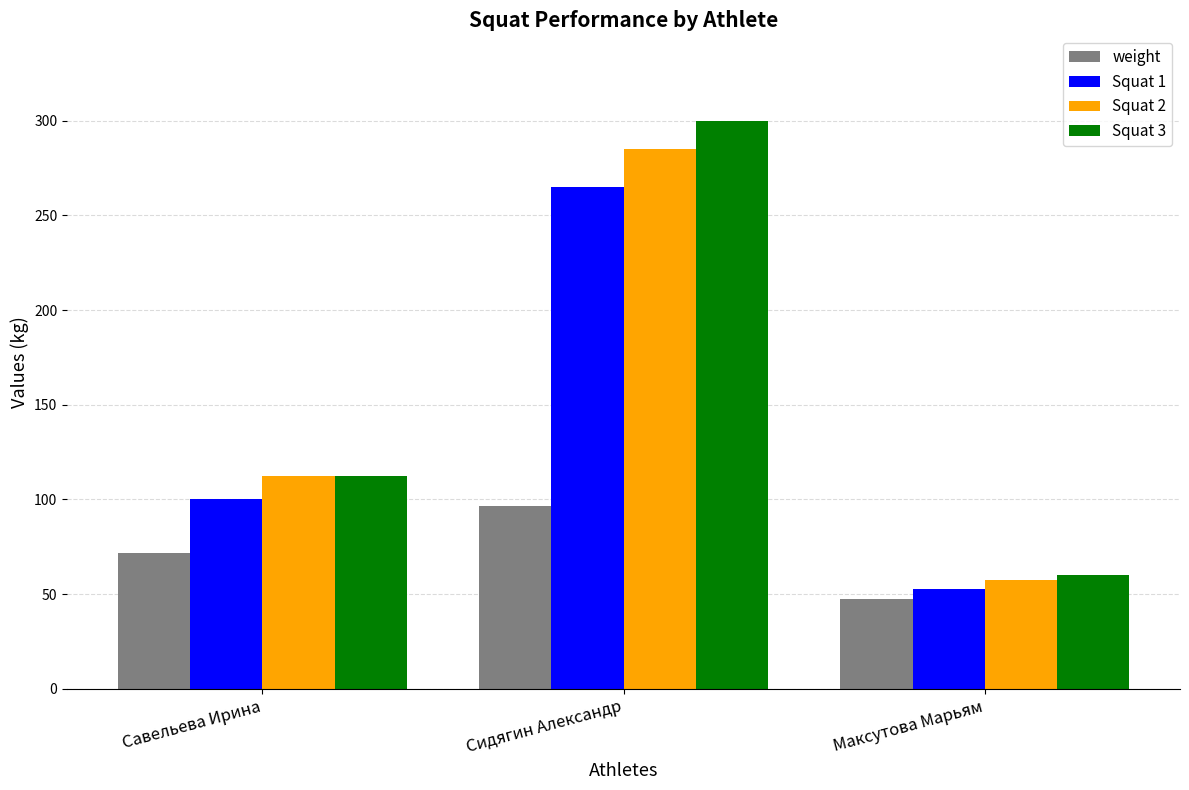

Which series has the largest range (max minus min)?

Squat 3